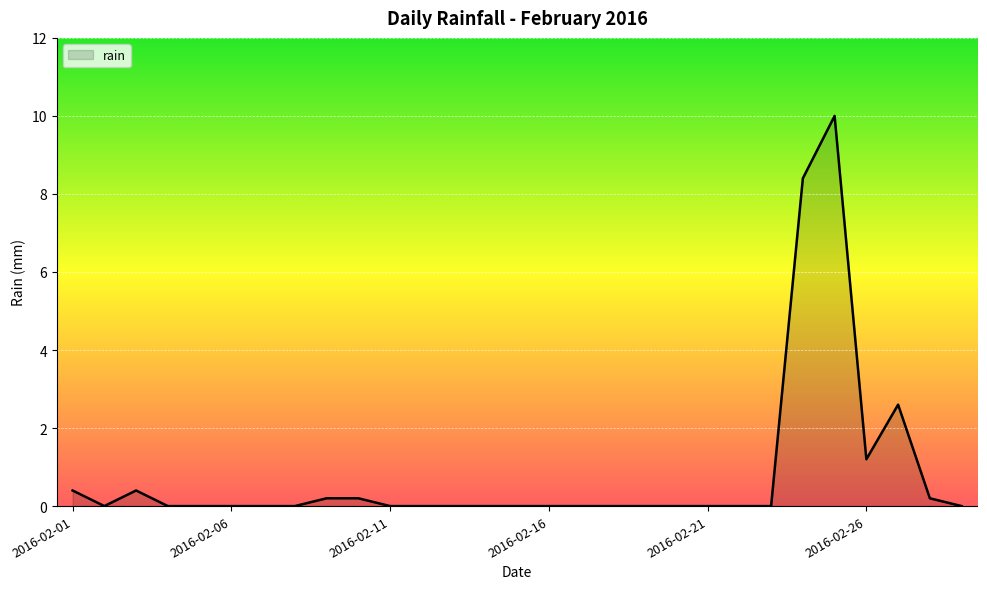

How many lines are shown in the chart?

1